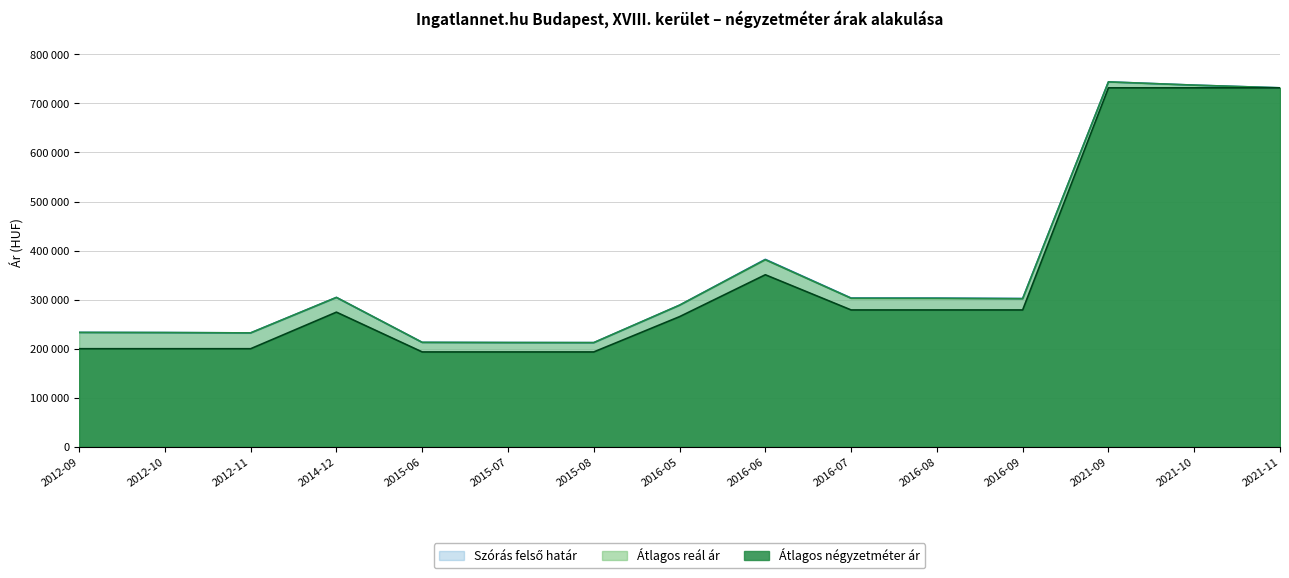

Between 2016-08 and 2021-10, which series saw the biggest shift?

Átlagos négyzetméter ár